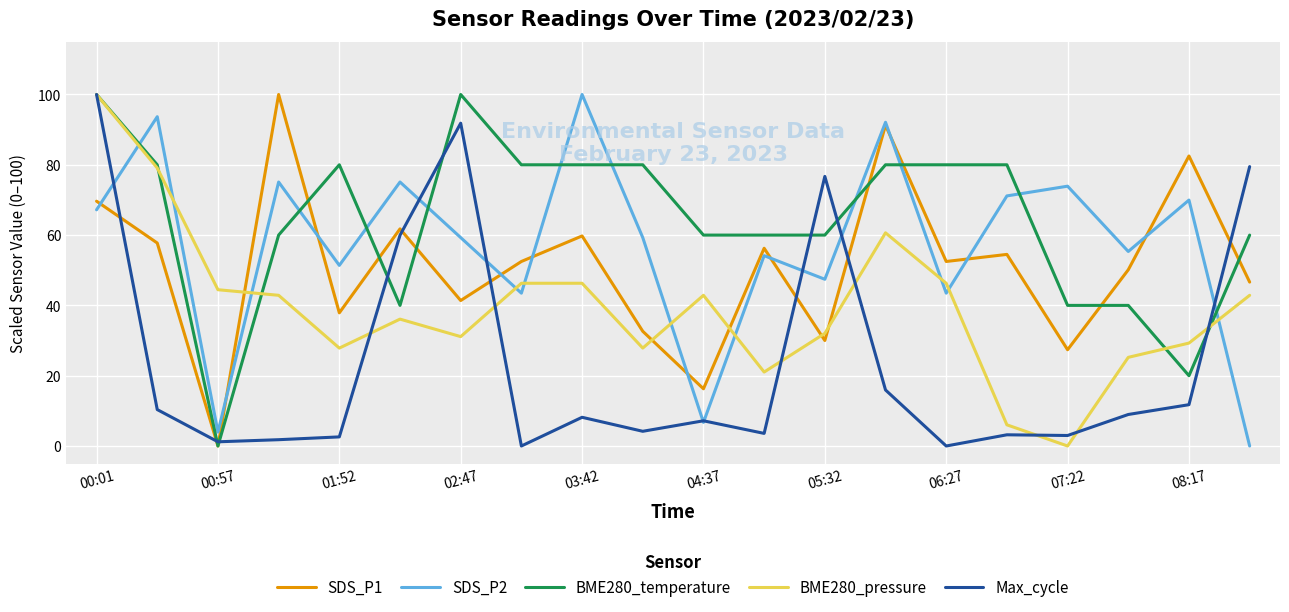

Which series has the largest total across all categories?

BME280_temperature